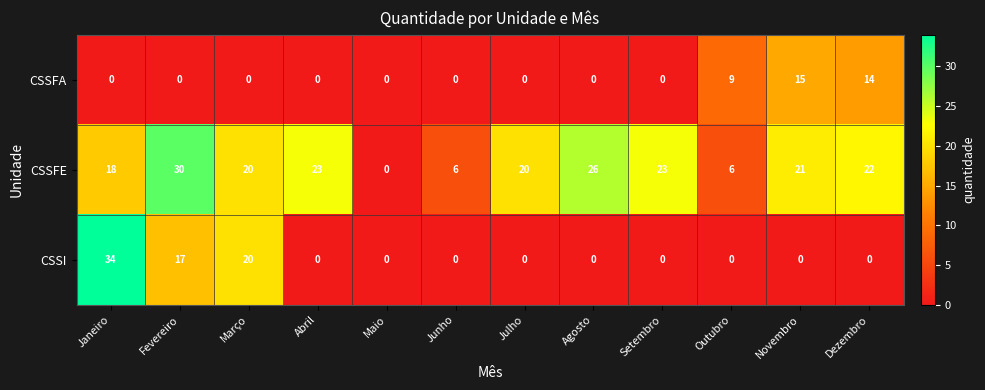

Rank the series by their average value, from highest to lowest.

CSSFE, CSSI, CSSFA